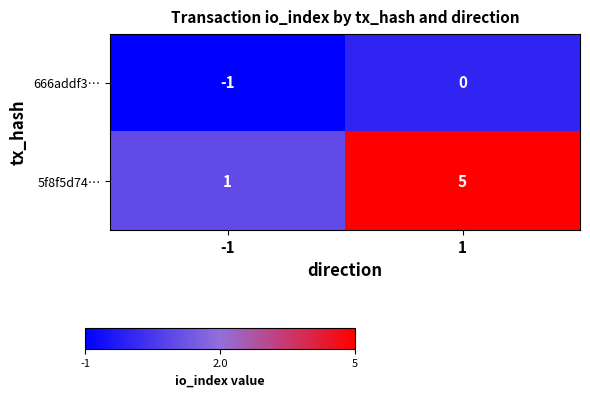

Between -1 and 1, which series saw the biggest shift?

5f8f5d74…